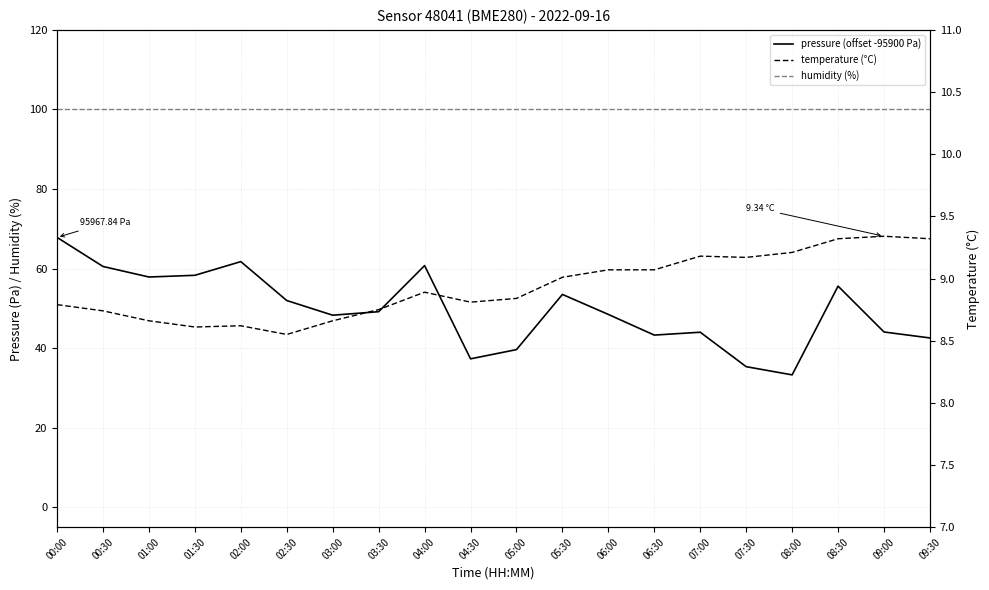

At which category is the sum across all series the highest?

00:00